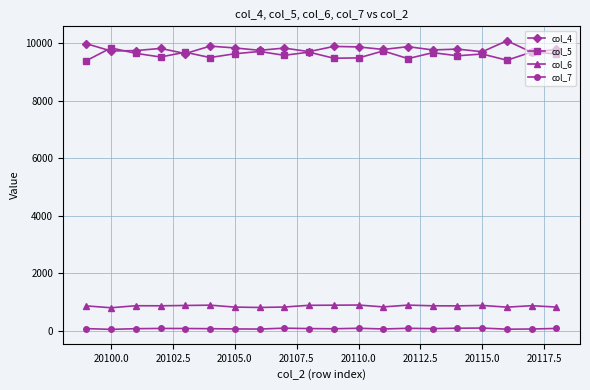

What is the minimum value shown in the chart?

45